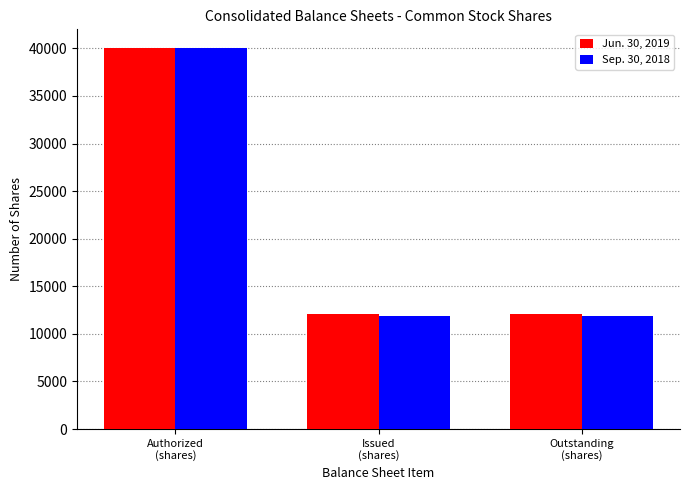

List the series in order of their overall mean, highest first.

Jun. 30, 2019, Sep. 30, 2018